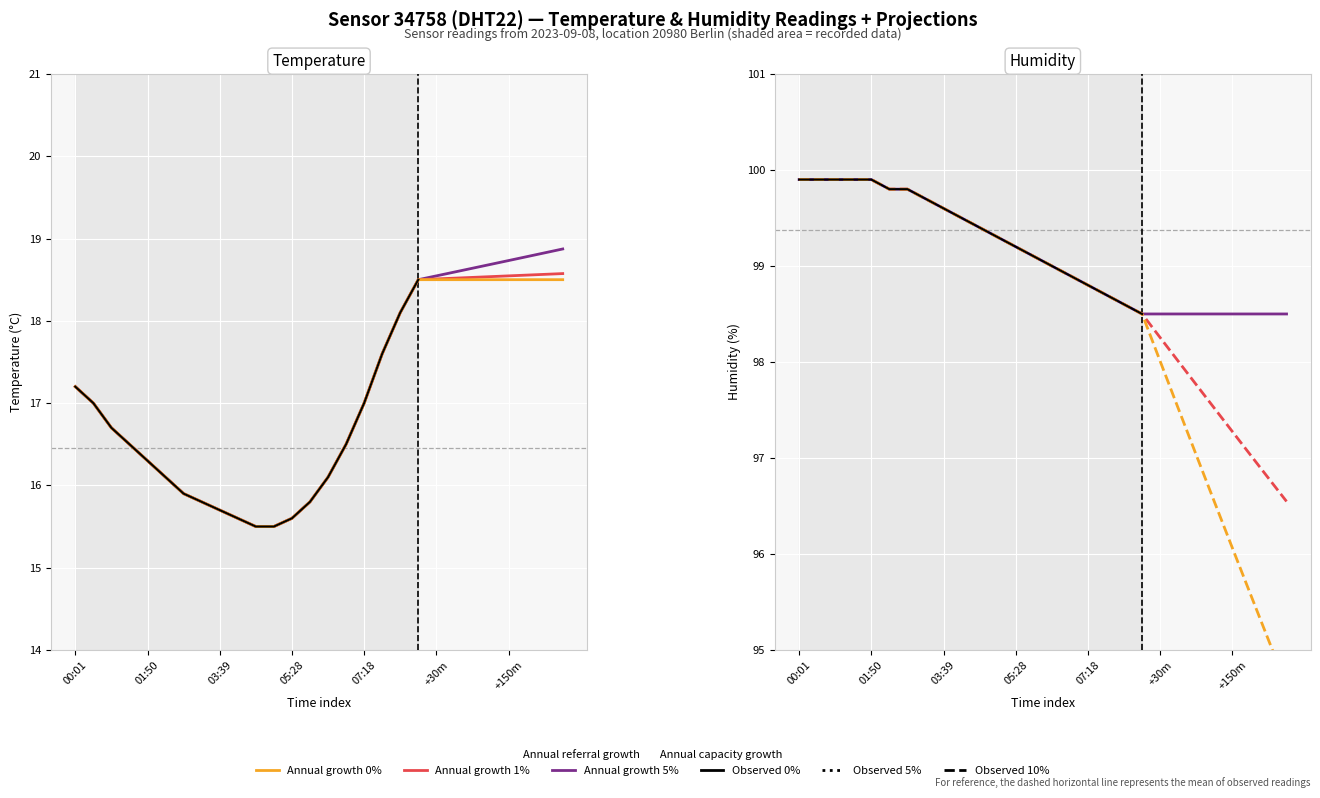

What is the spread (max minus min) of values at 04:34?

83.9